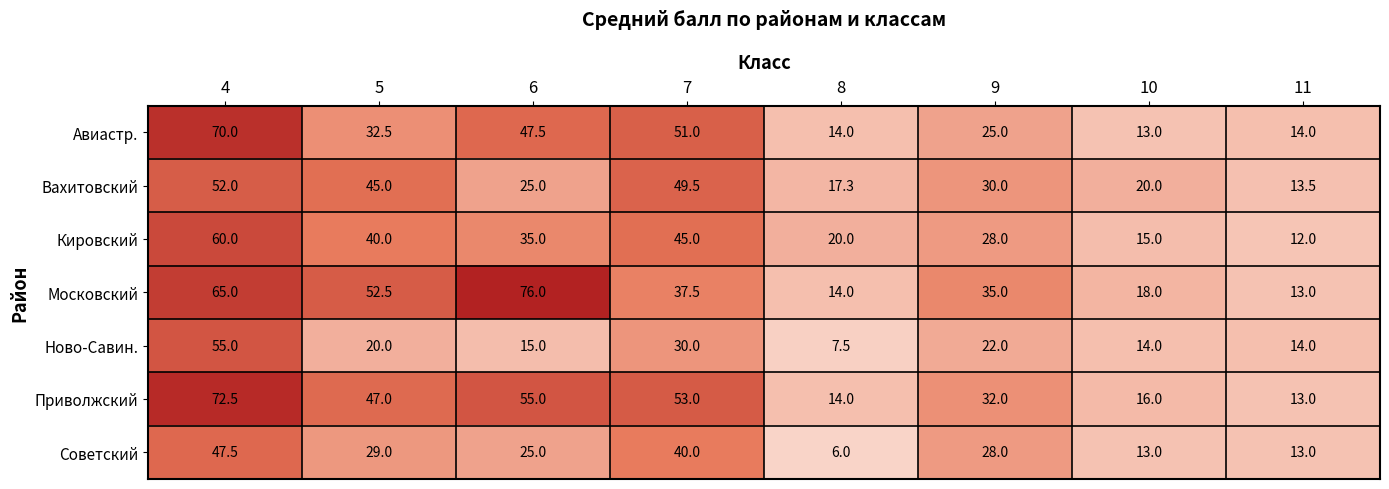

What is the spread (max minus min) of values at 11?

2.0